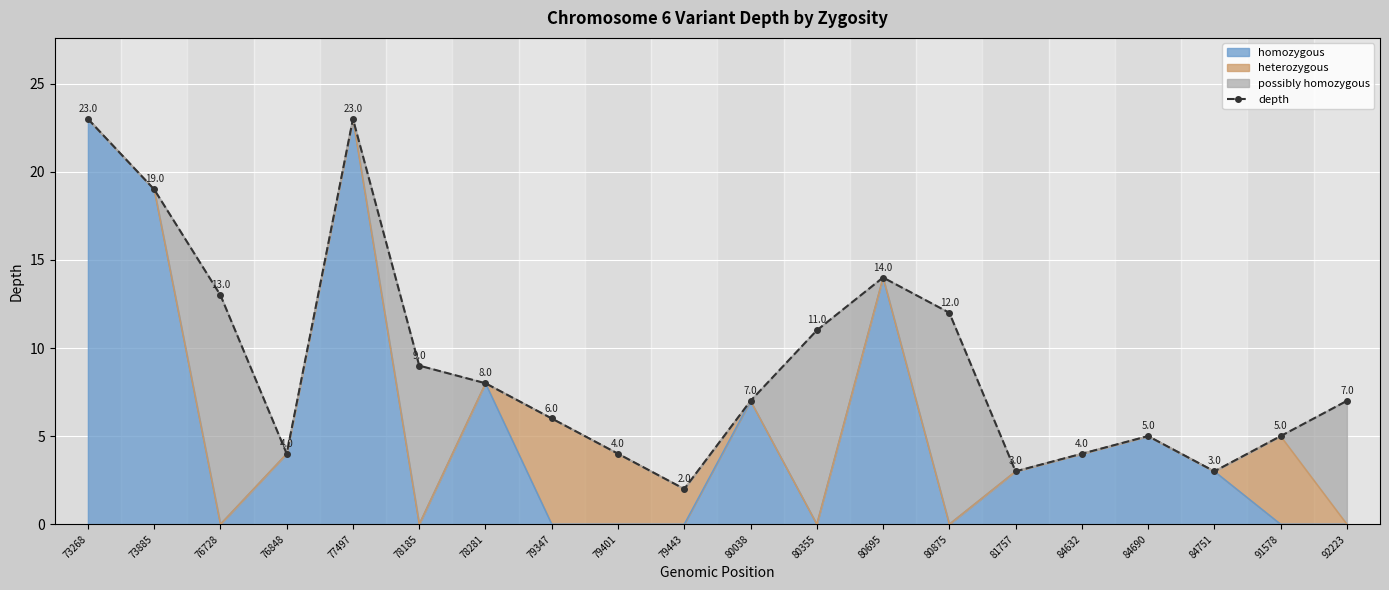

What is the difference between the second highest and minimum values?

21